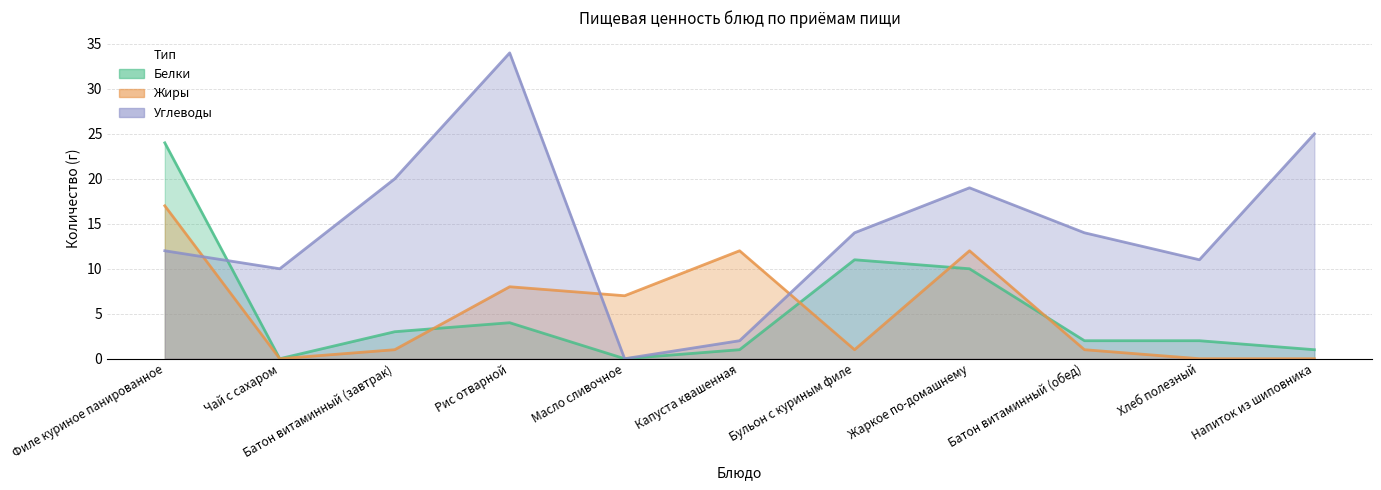

What is the difference between the second highest and minimum values in the Белки series?

11